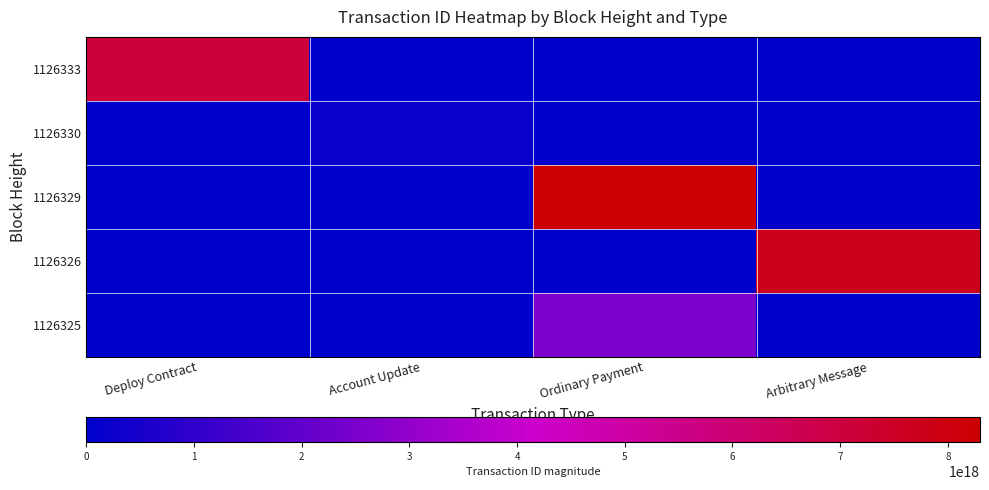

Reading right to left, transcribe all the data shown in this chart.

1126333: Arbitrary Message=0	Ordinary Payment=0	Account Update=0	Deploy Contract=7089483679864229888
1126330: Arbitrary Message=0	Ordinary Payment=0	Account Update=222355453780518688	Deploy Contract=0
1126329: Arbitrary Message=0	Ordinary Payment=8298806258974227456	Account Update=0	Deploy Contract=0
1126326: Arbitrary Message=7720791943680027648	Ordinary Payment=0	Account Update=0	Deploy Contract=0
1126325: Arbitrary Message=0	Ordinary Payment=2554022863071834112	Account Update=0	Deploy Contract=0